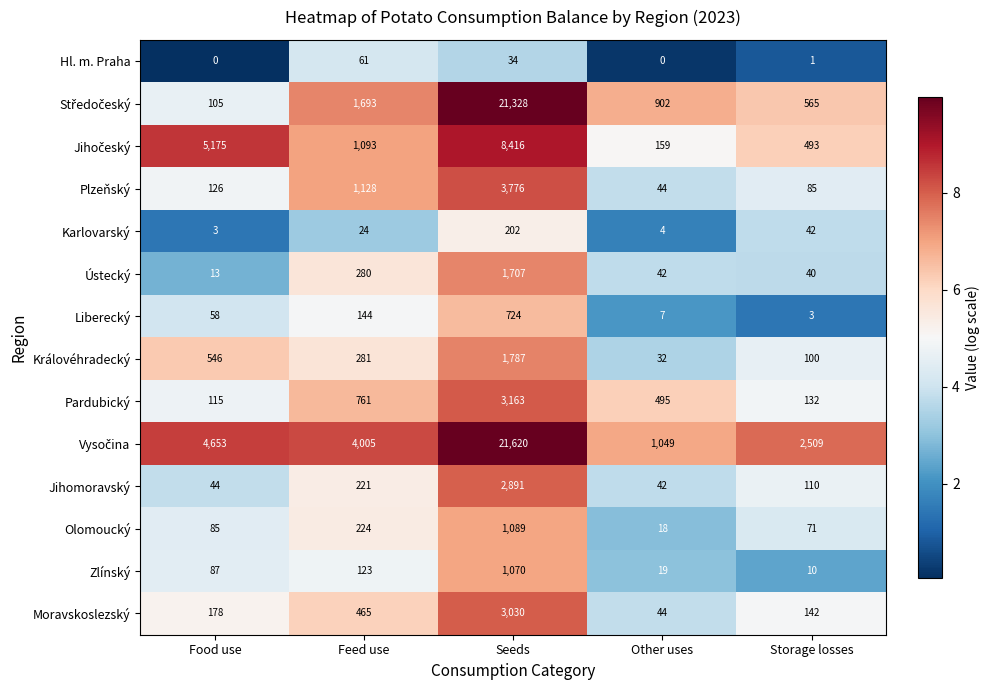

At which label does Ústecký first exceed 42?

Feed use